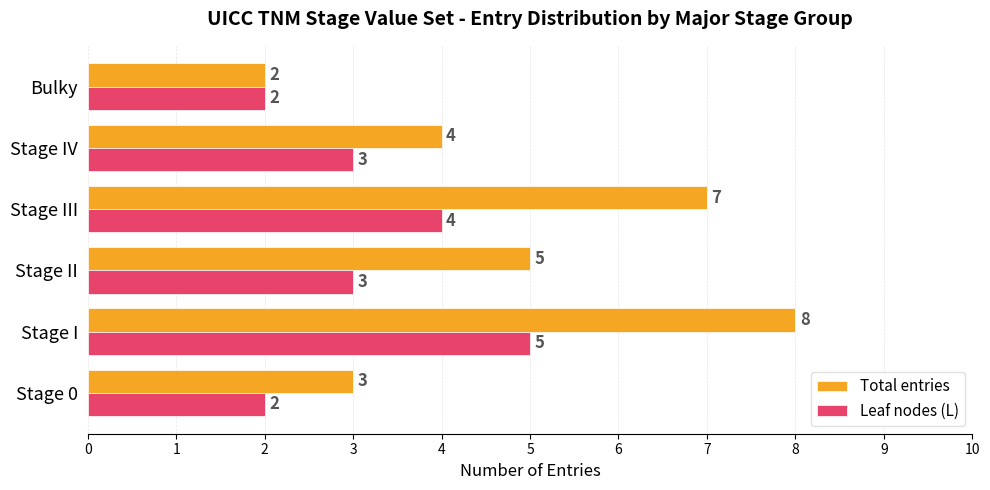

Between Stage 0 and Stage I, which series saw the biggest shift?

Total entries